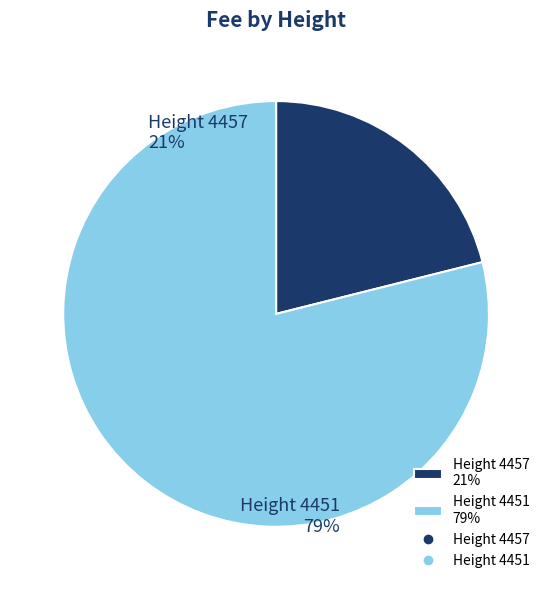

The 4457 slice represents 21% of the pie. True or false?

True